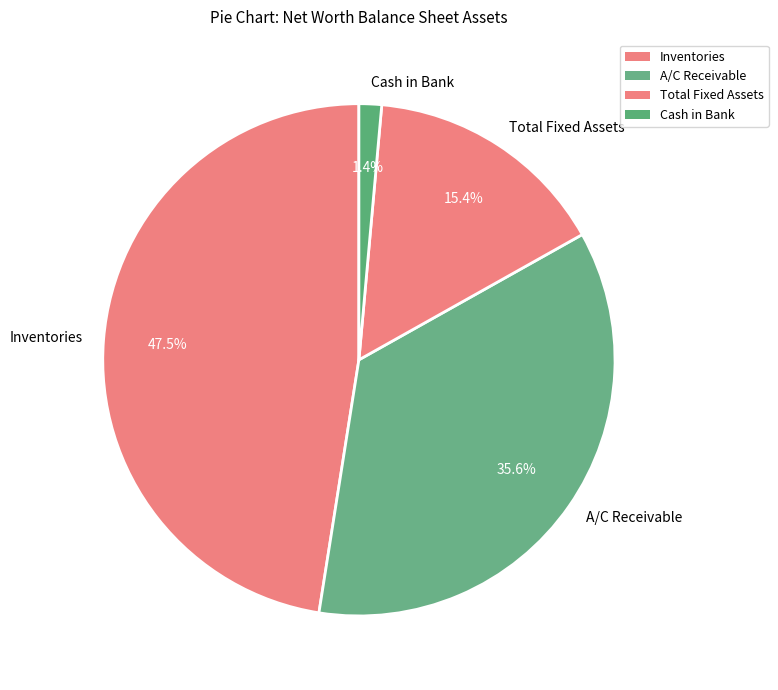

Which category has the biggest portion of the pie?

Inventories